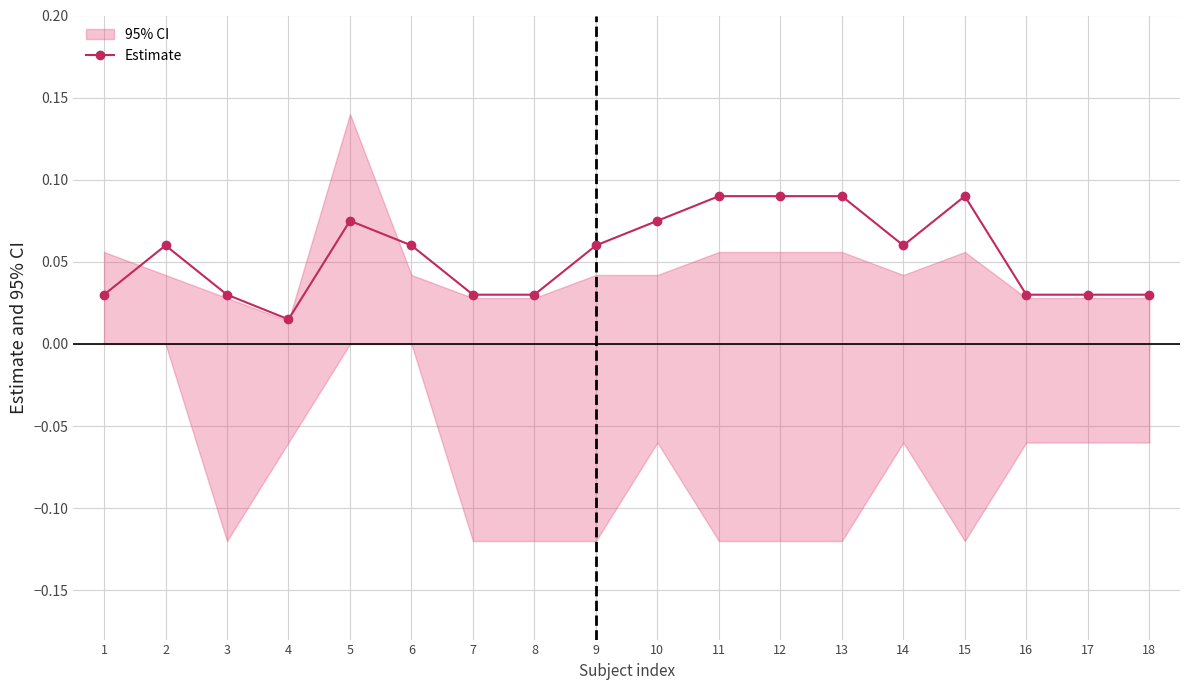

Rank the categories by value from highest to lowest.

11, 12, 13, 15, 5, 10, 2, 6, 9, 14, 1, 3, 7, 8, 16, 17, 18, 4